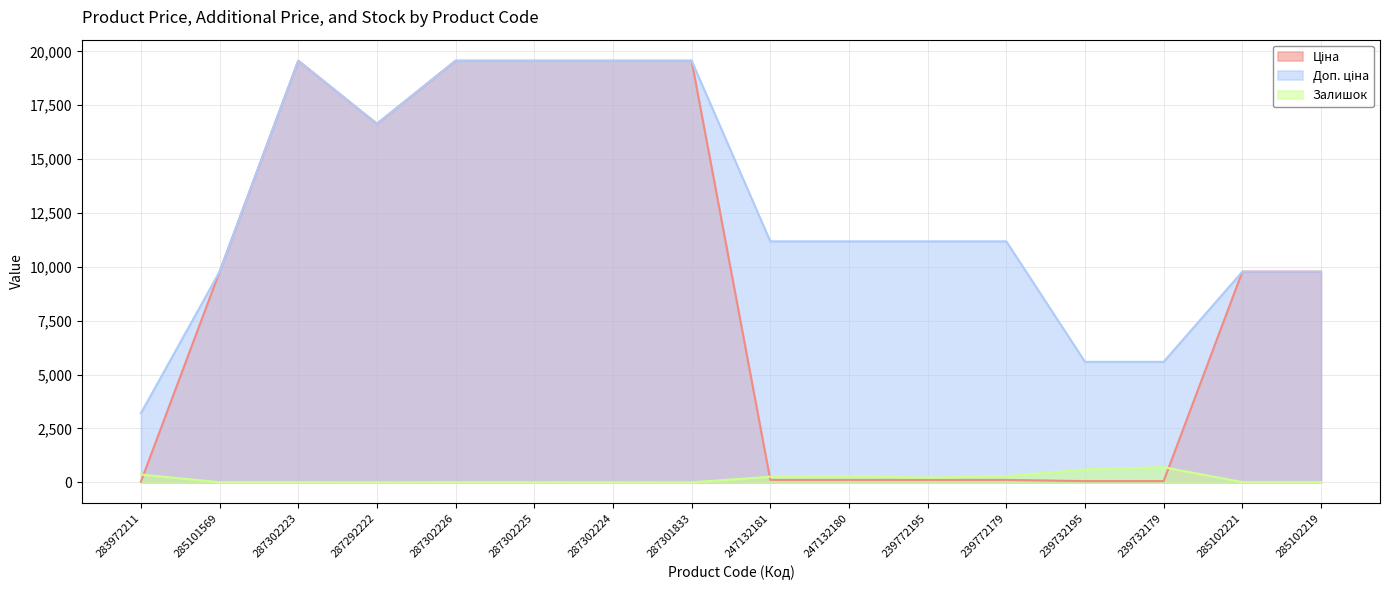

What are all the series names shown in the legend?

Ціна, Доп. ціна, Залишок